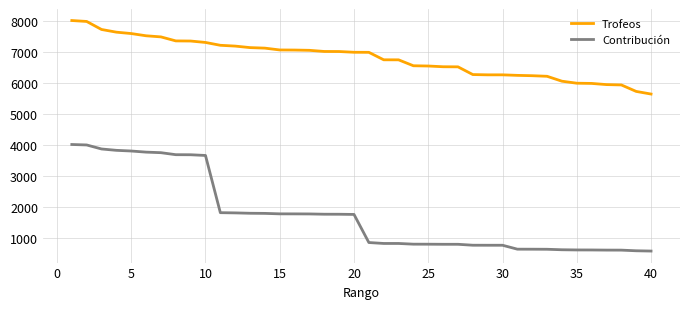

What is the greatest value displayed?

8030